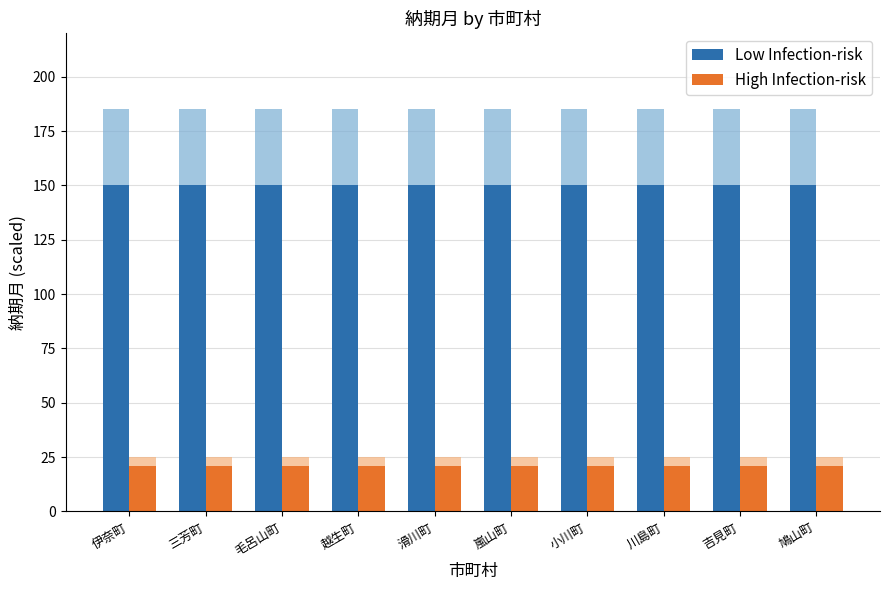

Which series has the largest total across all categories?

Low Infection-risk